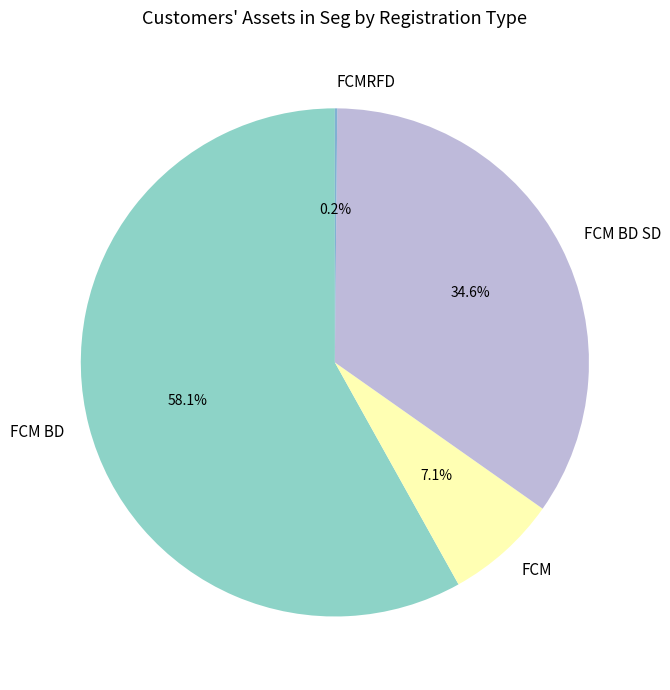

The FCM slice represents 21% of the pie. True or false?

False